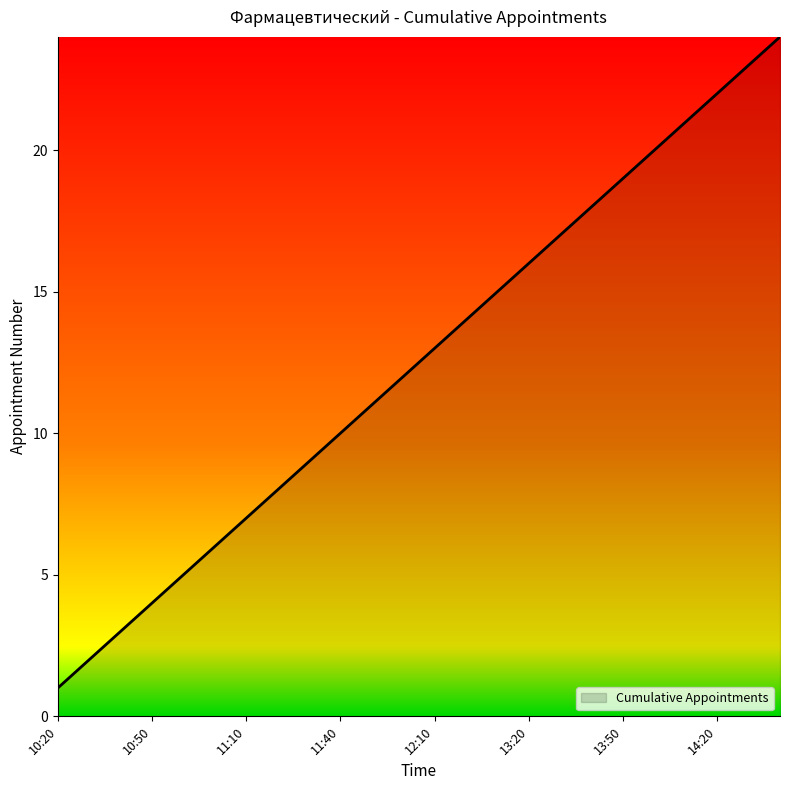

What is the greatest value displayed?

24